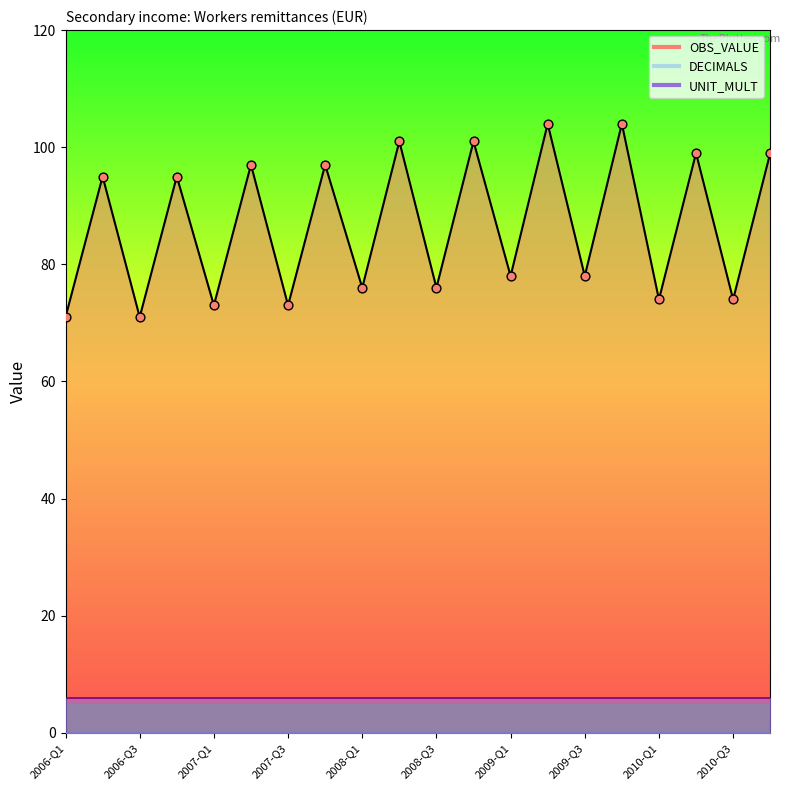

What are all the series names shown in the legend?

OBS_VALUE, DECIMALS, UNIT_MULT